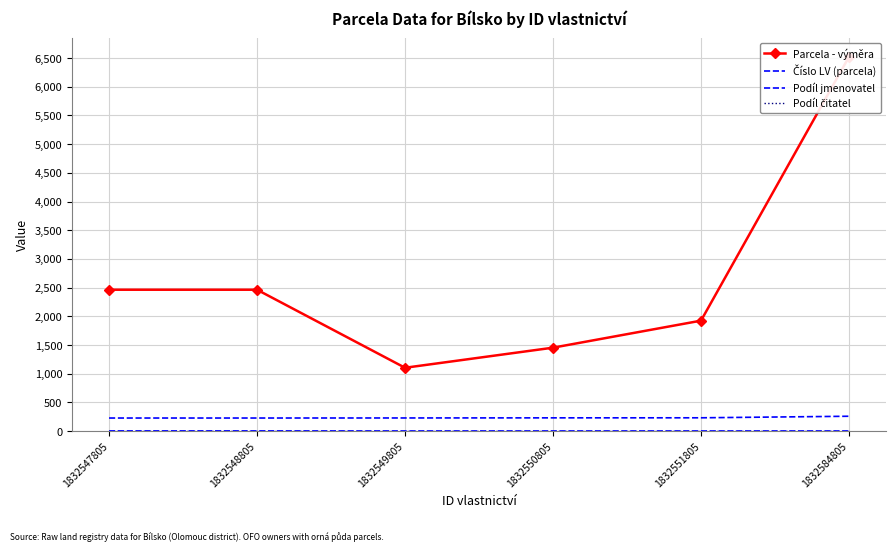

At which category is the sum across all series the highest?

1832584805